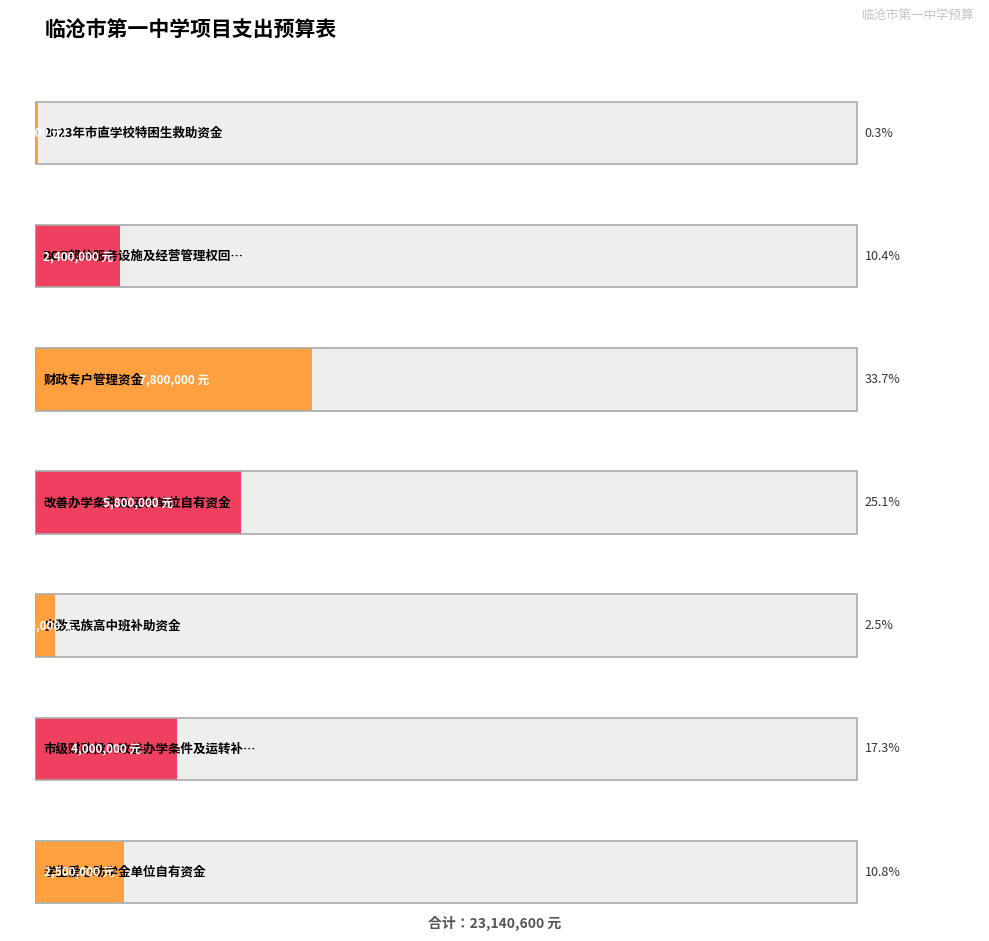

Is it true that the value at 2023年市直学校特困生救助资金 is 48672?

False